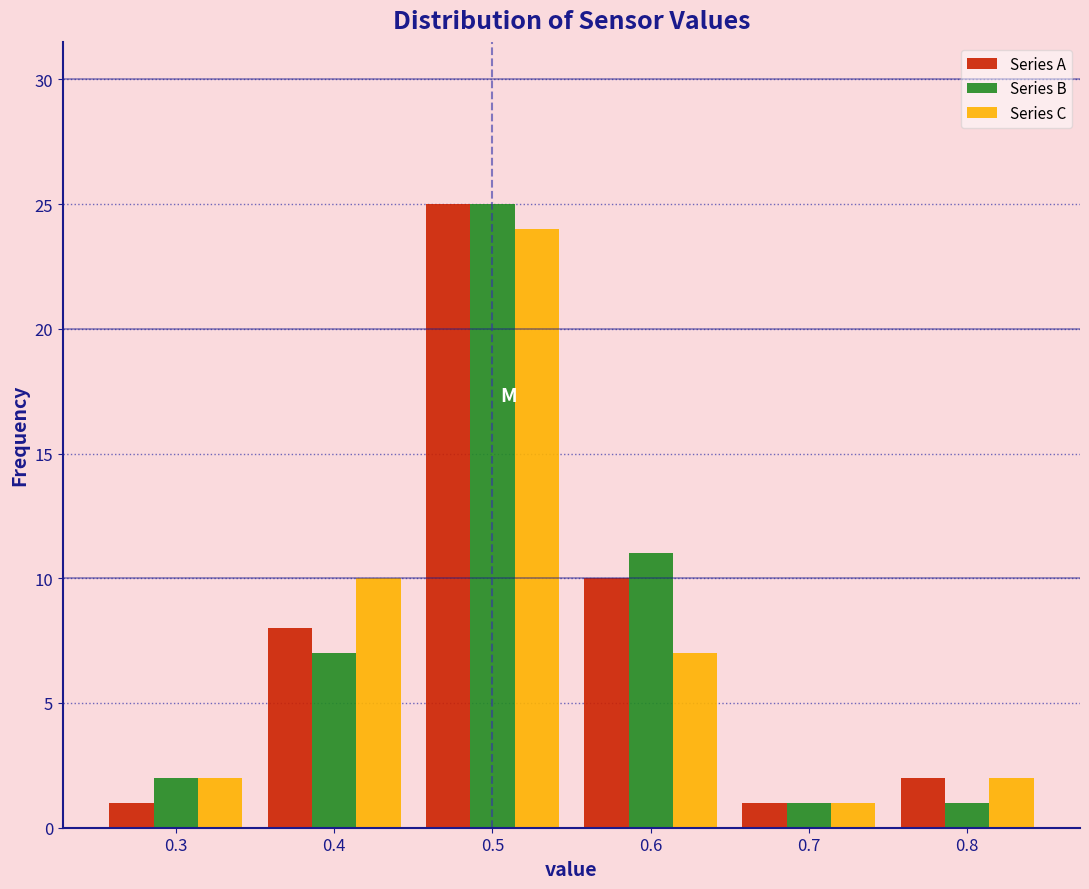

What is the height of the Series A bar covering 0.35 to 0.45 on the x-axis? The values are not printed on the chart, so give them approximately, as read against the axis.

8